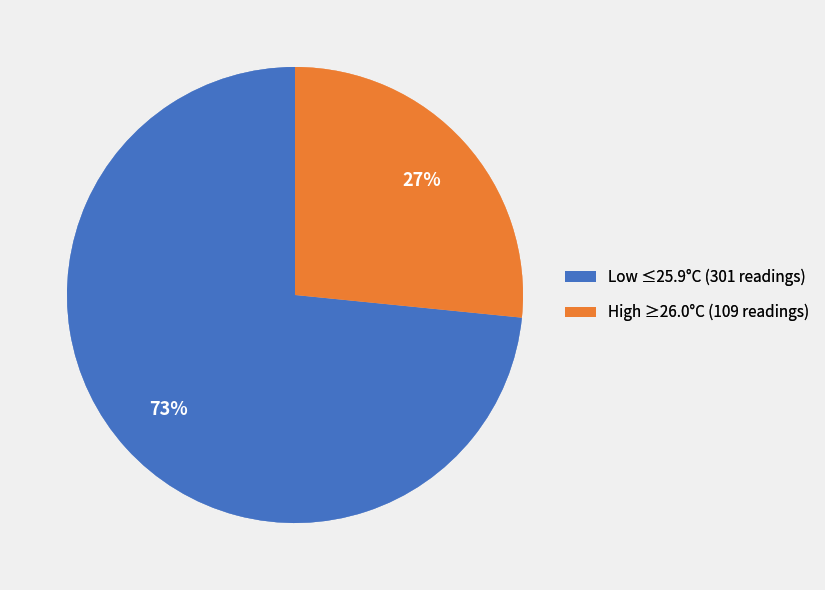

Combined, do Low ≤25.9°C (301 readings) and High ≥26.0°C (109 readings) account for over 50%?

Yes